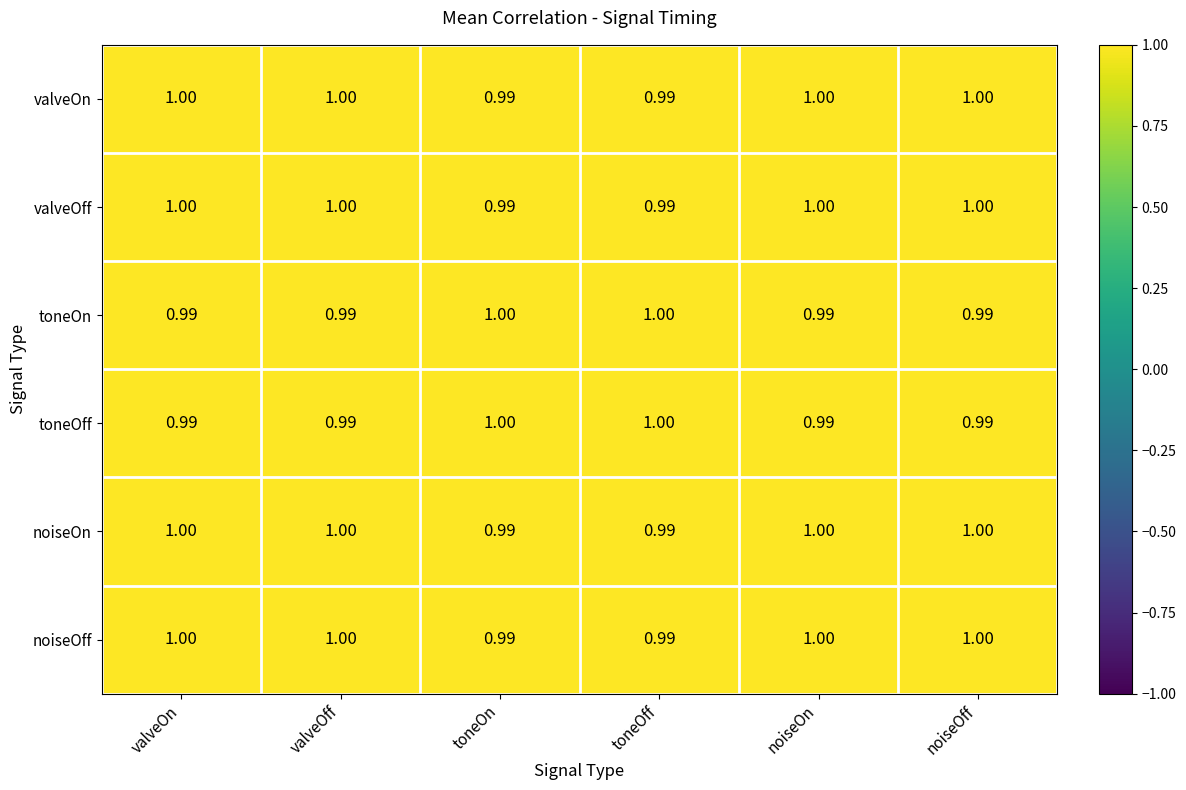

Is the value of noiseOn at valveOn greater than the value of toneOn at noiseOn?

Yes